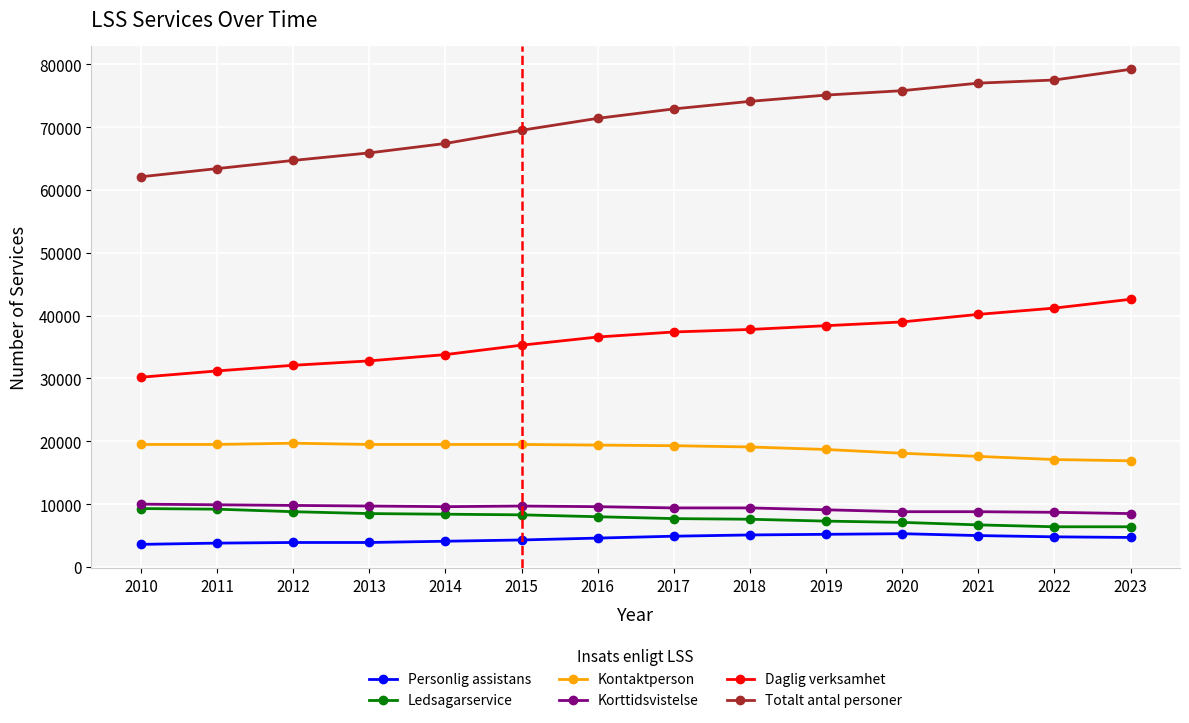

At how many categories does at least one series exceed 44118?

14